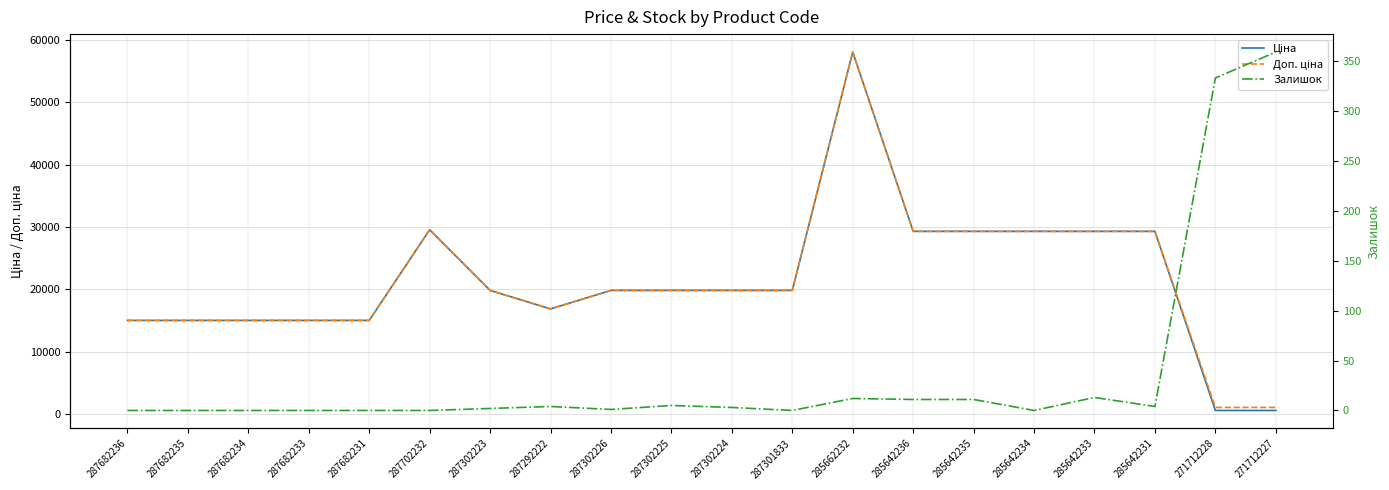

True or false: Ціна has a value of 29294.9 at 285642231.

True